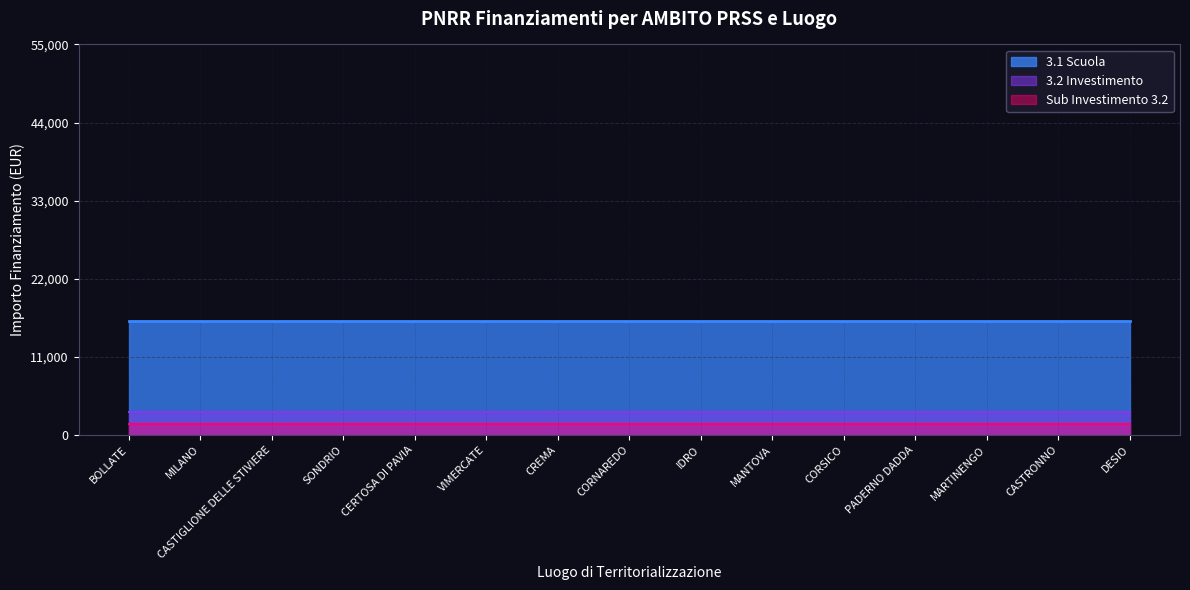

The 3.2 Investimento series shows 3.2 at DESIO. True or false?

True